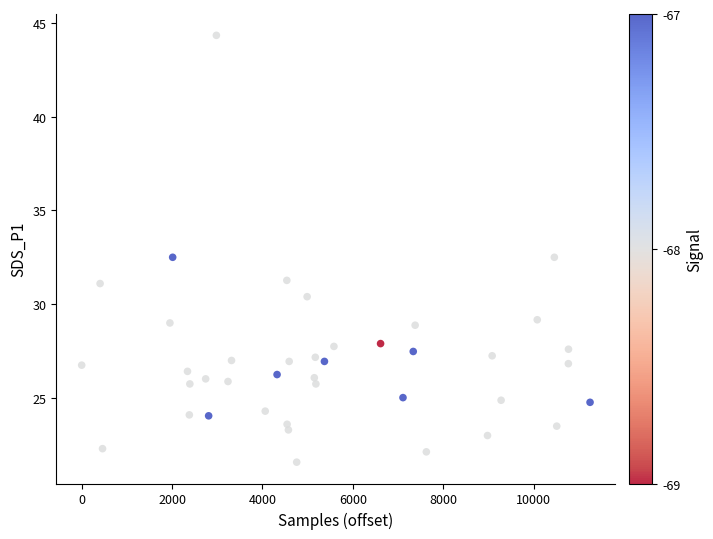

What is the range of X values (max minus min)?

11248.0